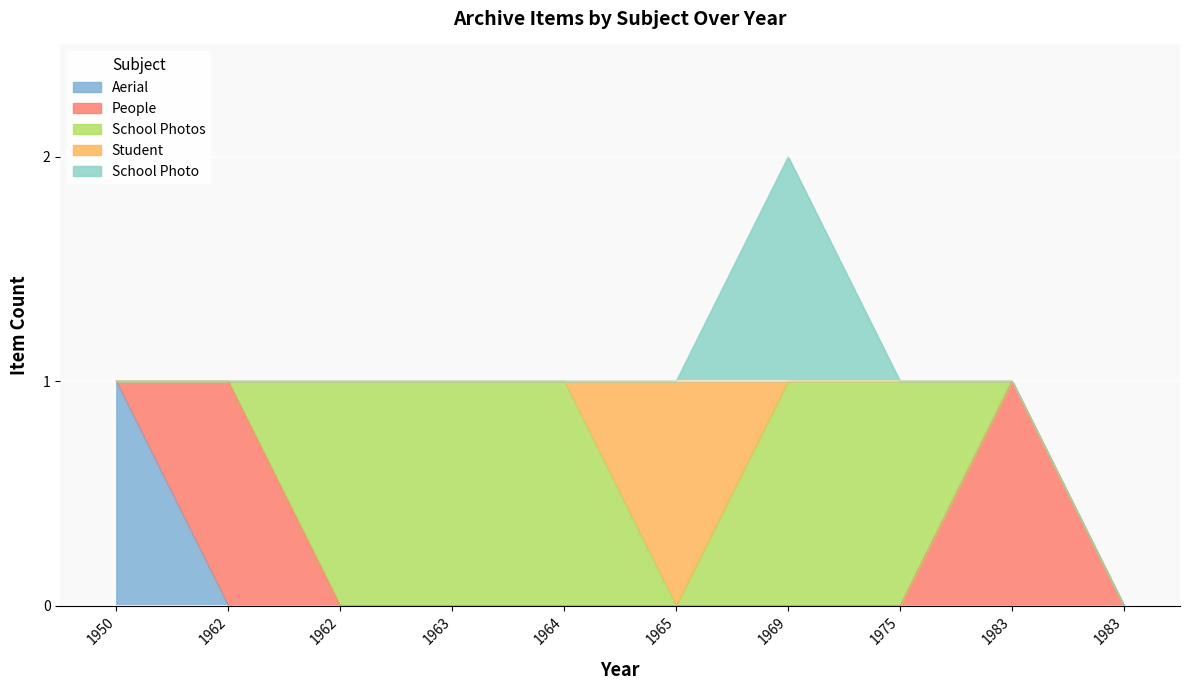

Read the School Photo value at 1969.

1